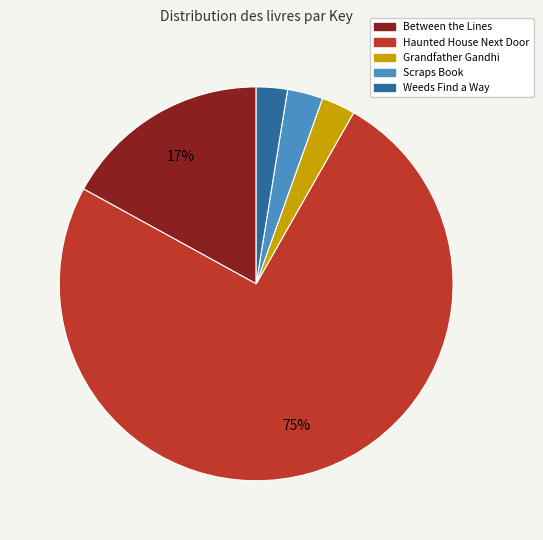

Which has a higher value, Between the Lines or Grandfather Gandhi?

Between the Lines